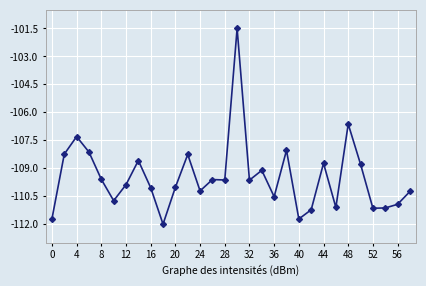

True or false: the data has more than 0 interior local peaks.

True